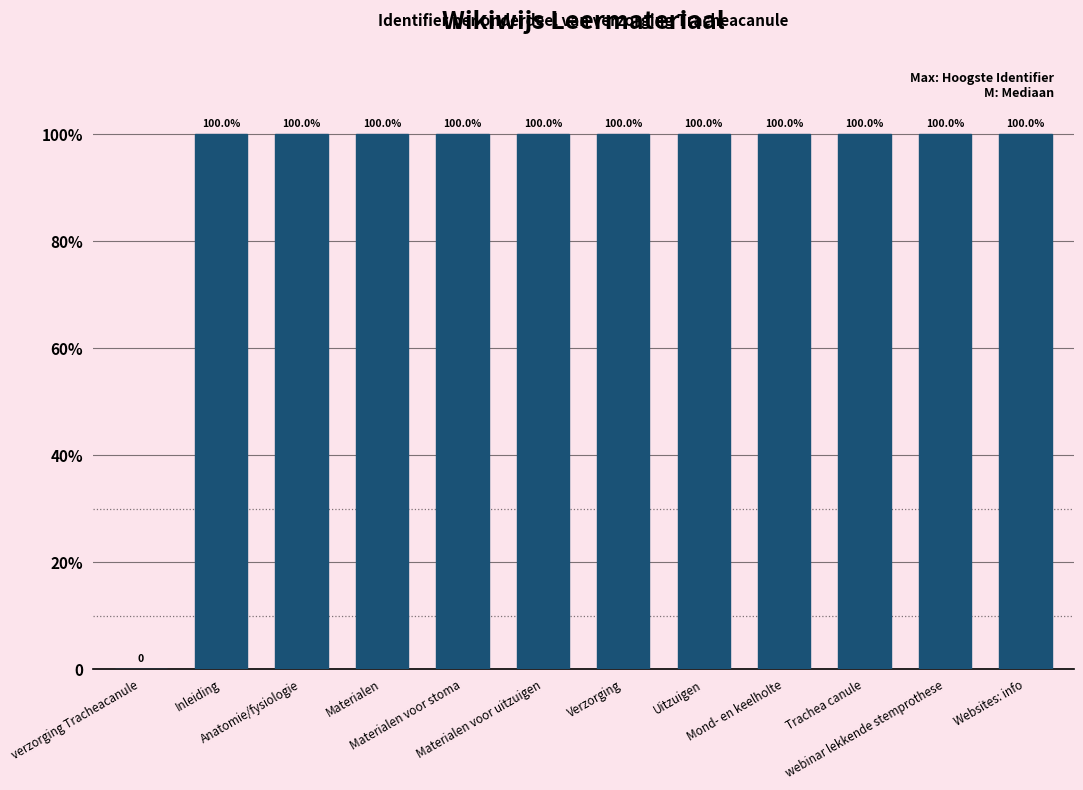

Is it true that the value at Mond- en keelholte is 2539800?

False